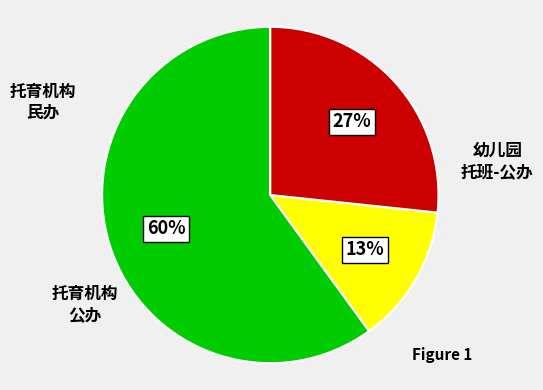

To the nearest percent, what is the average slice percentage?

33%